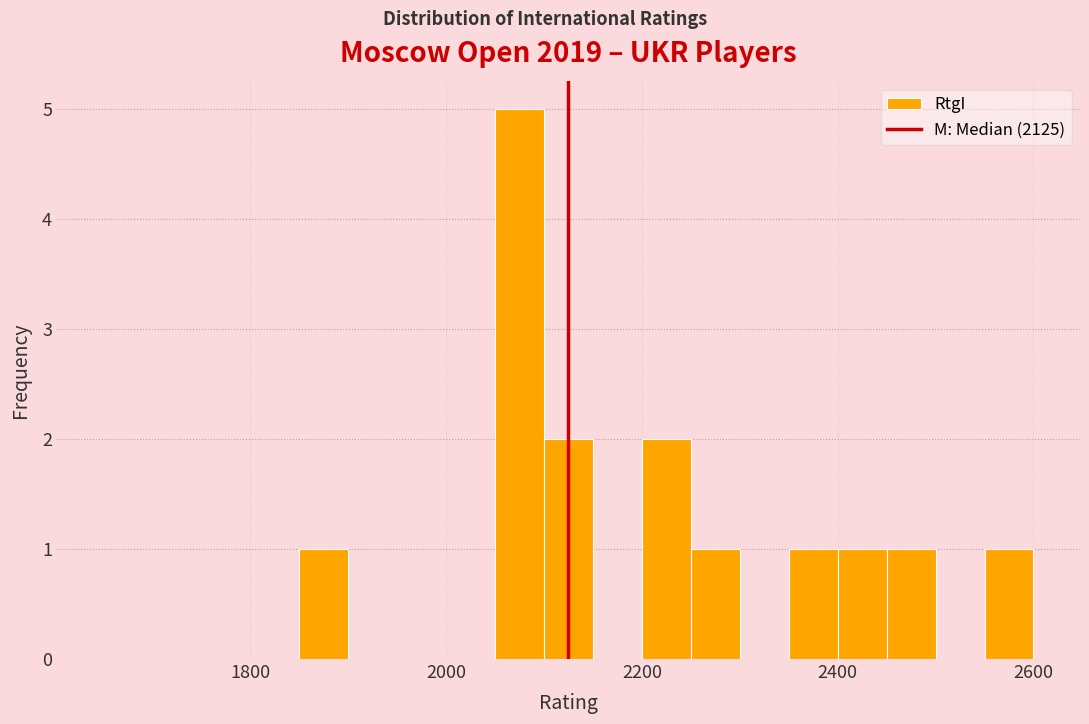

Read against the x-axis, roughly where is the centre of the tallest bar?

2080